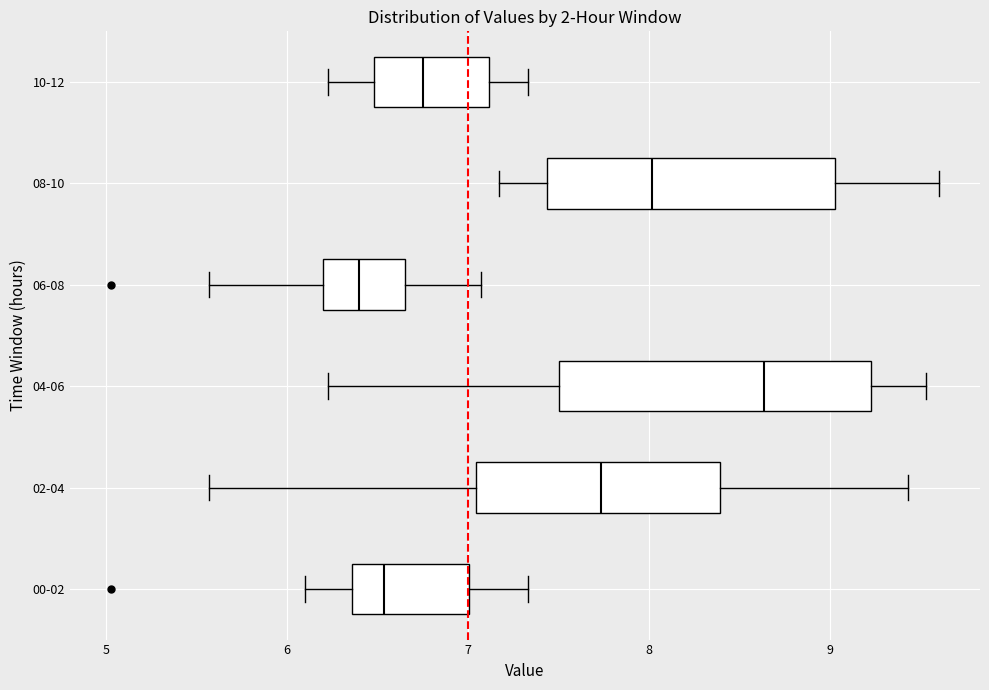

Which box is the widest, from its left edge to its right edge?

04-06